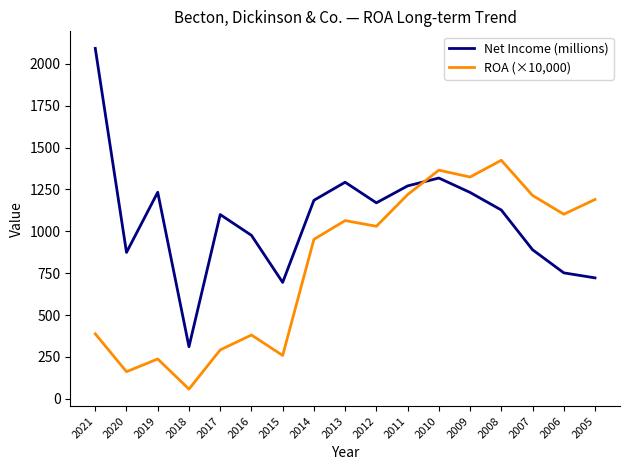

The value of ROA (×10,000) at 2007 is 1214.0. True or false?

True